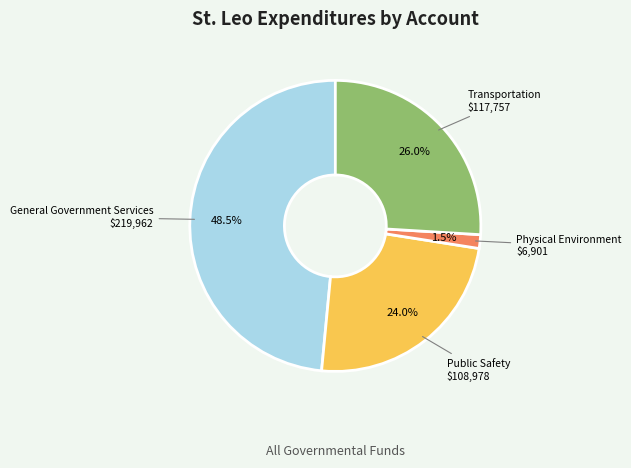

Is there any slice that represents more than half of the pie?

No